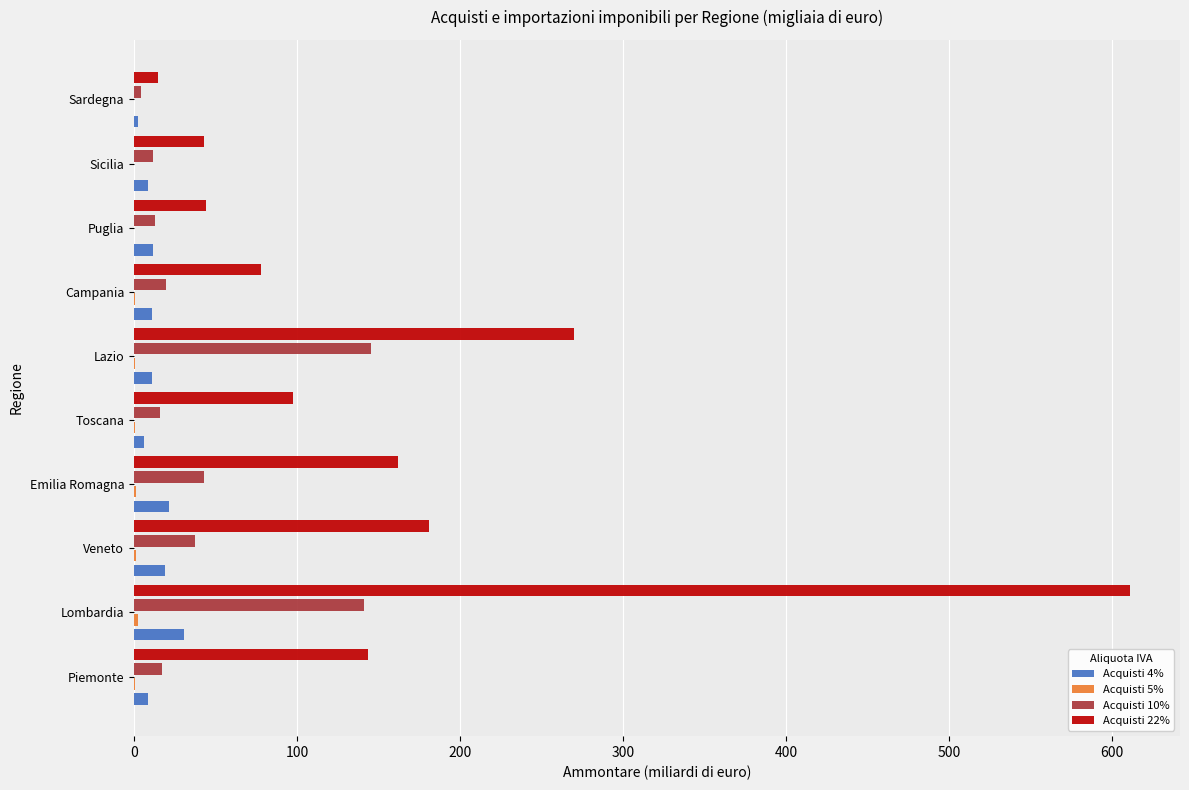

Which label corresponds to the largest value in the chart?

Lombardia